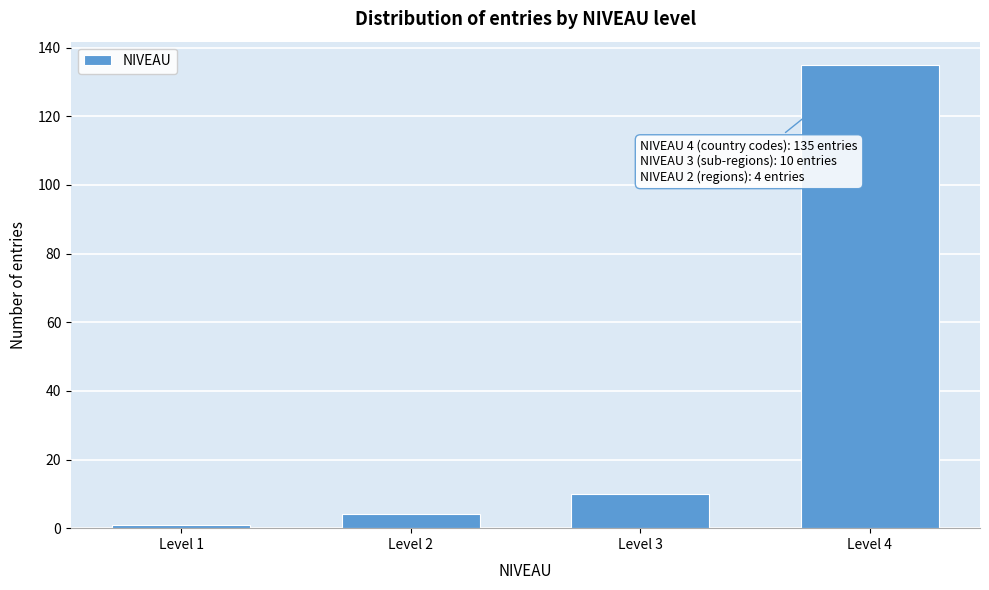

Reading left to right, extract all data points from this chart.

1	4	10	135